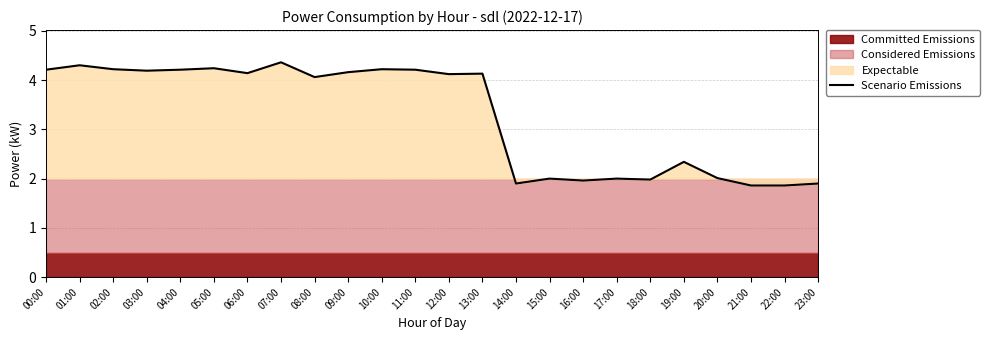

What is the label of the 13th point from the left?

12:00